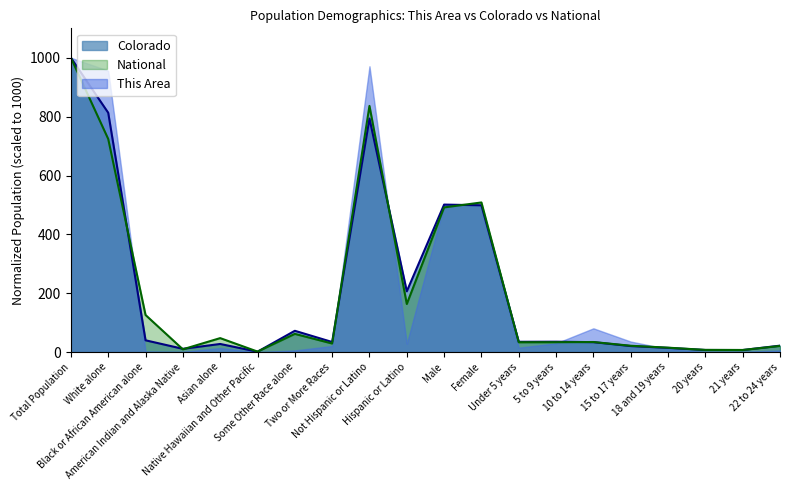

True or false: This Area has more than 2 points higher than both neighbors.

True